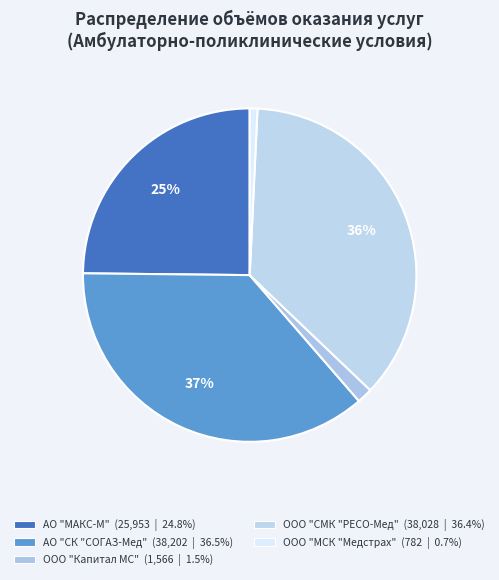

Does any single category account for the majority?

No